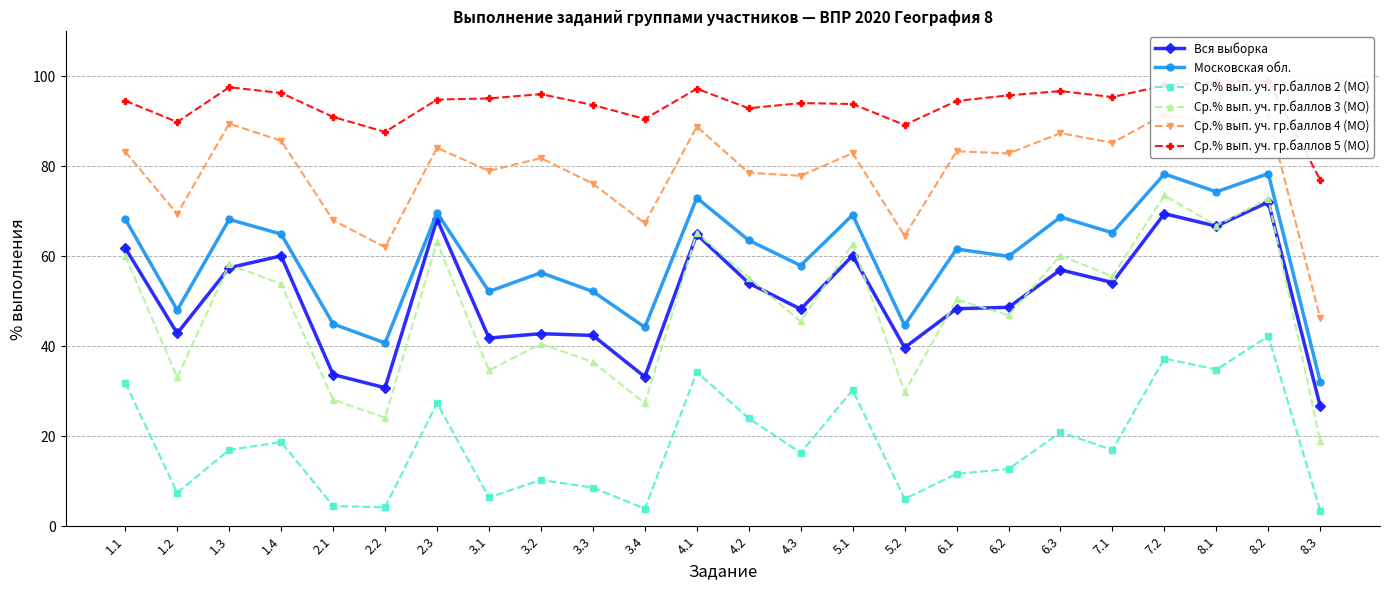

Read the Ср.% вып. уч. гр.баллов 4 (МО) value at 6.3.

87.4